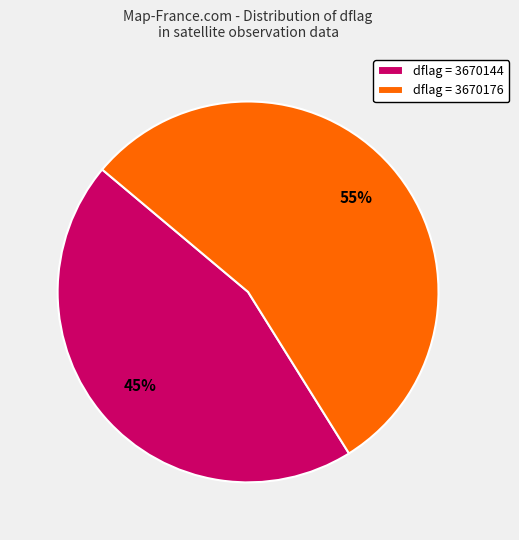

Is there a majority slice in this chart?

Yes